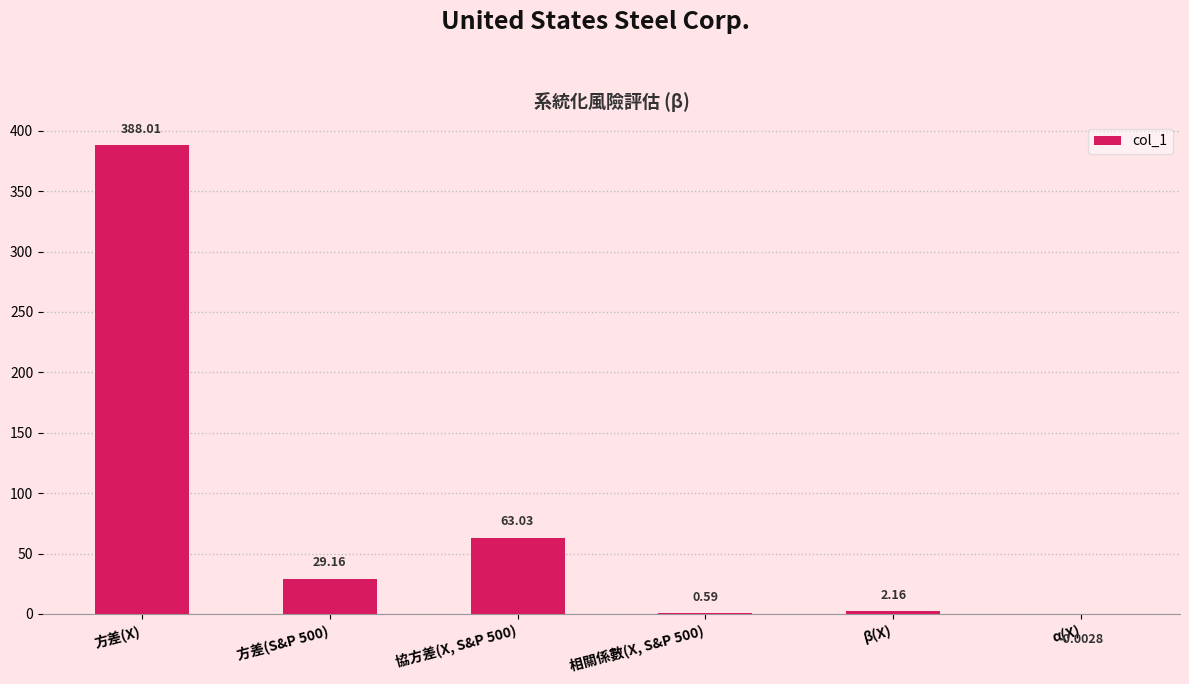

Where is the data nearest to the value 194?

協方差(X, S&P 500)